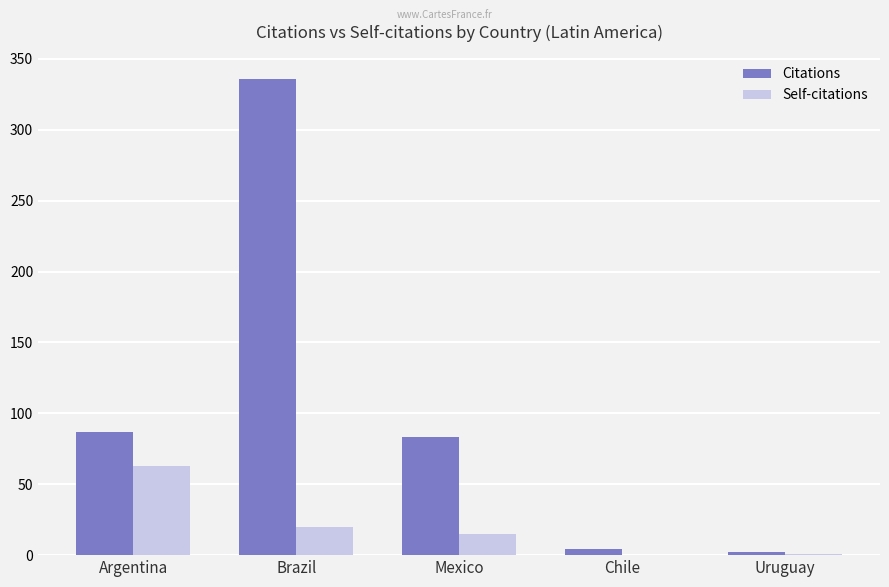

How many categories are shown in the chart?

5